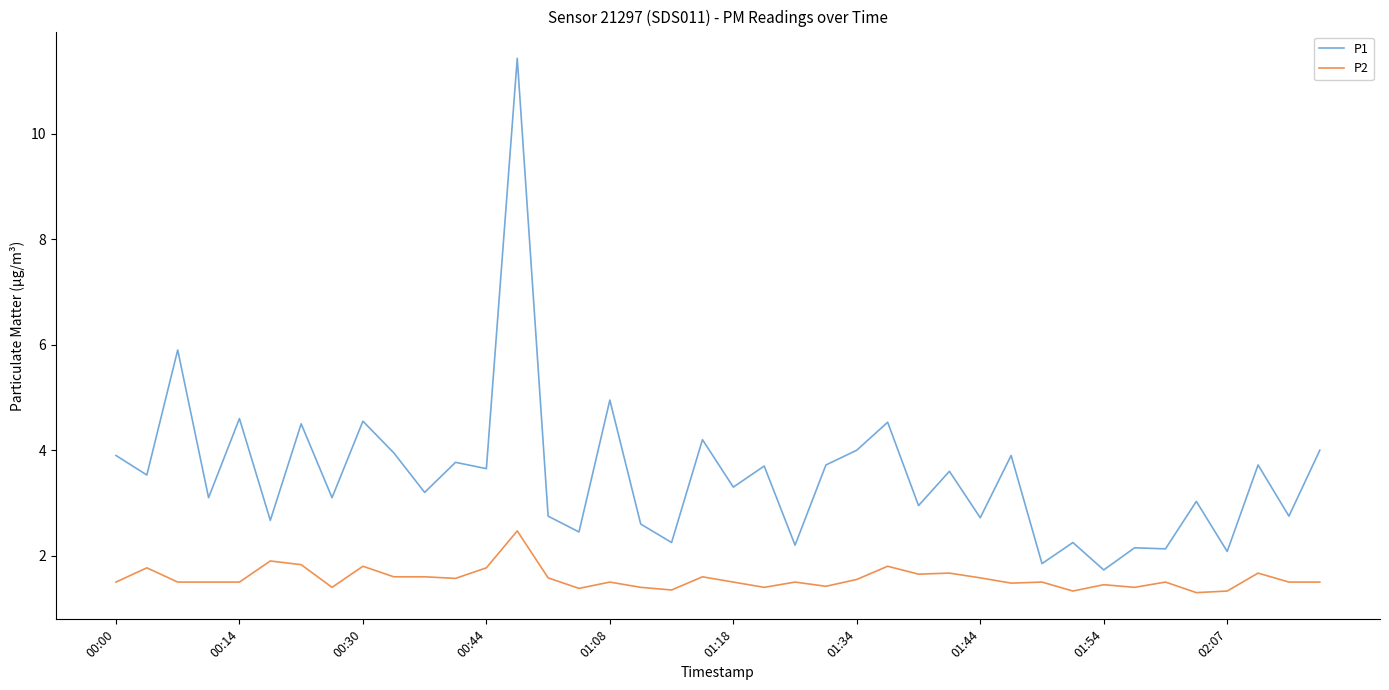

What is the highest value of the P2 series?

2.5